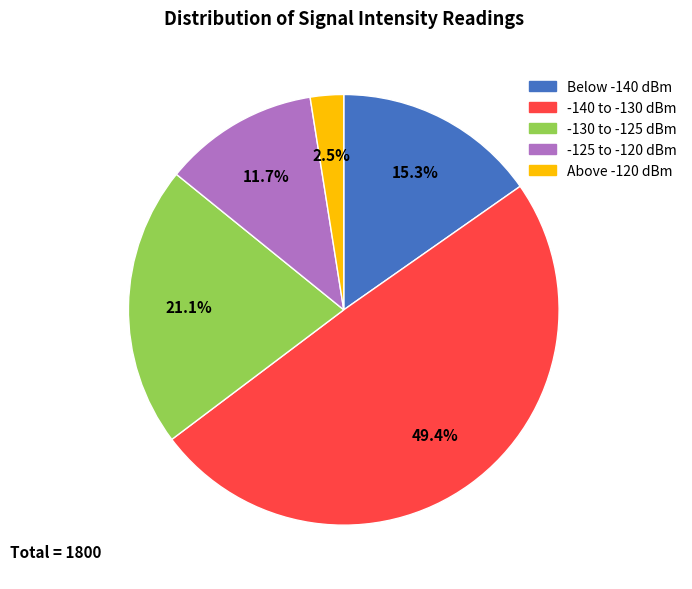

Is there any slice that represents more than half of the pie?

No